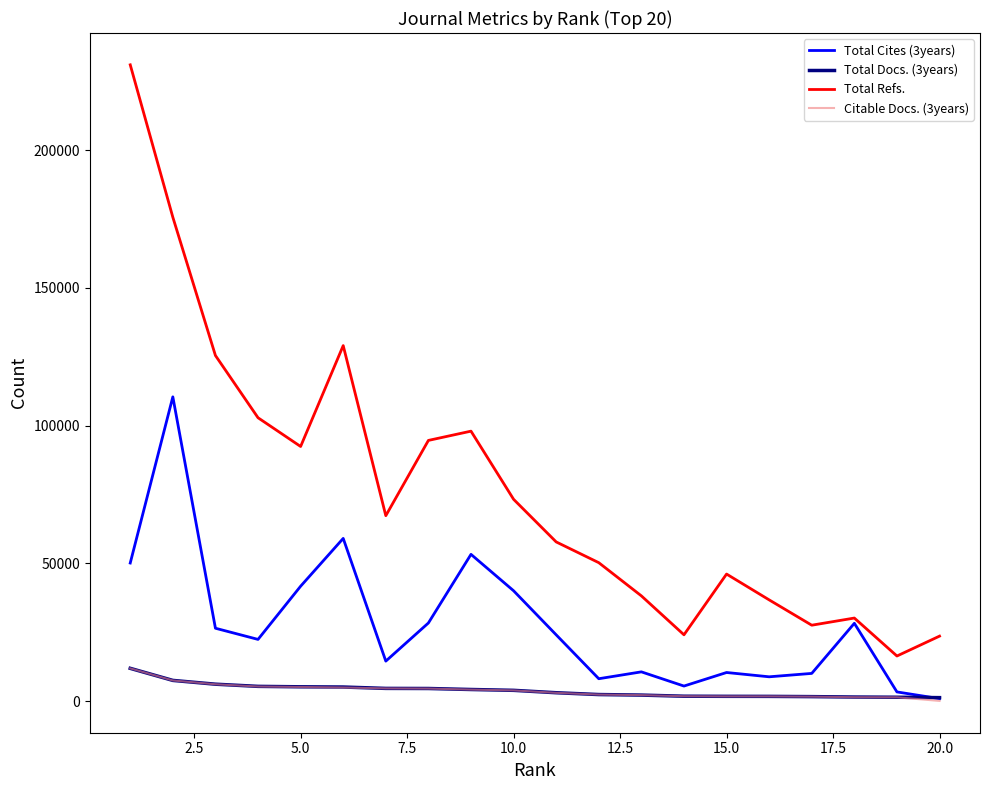

Which series has the largest total across all categories?

Total Refs.